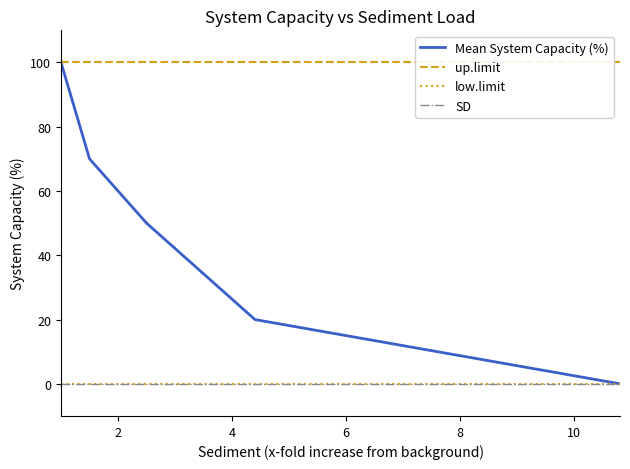

Does the chart have visible grid lines?

No